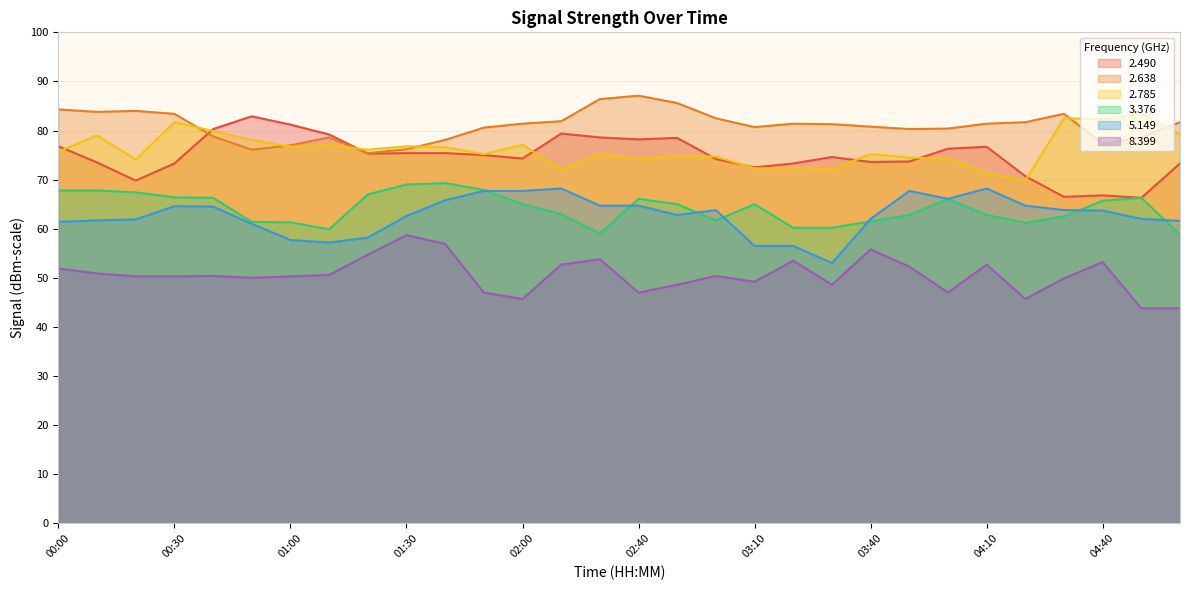

True or false:   8.399 and   2.785 cross at least once.

False